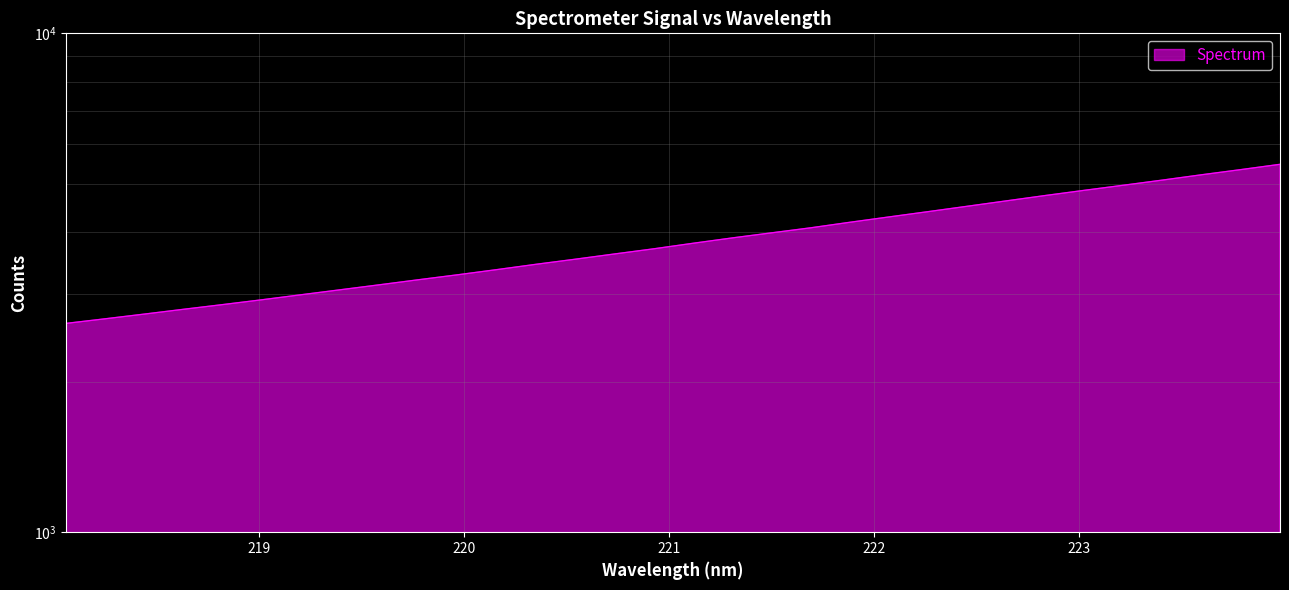

Reading right to left, transcribe all the data shown in this chart.

5463.5	5331.9	5206.9	5080.6	4961.0	4845.9	4731.0	4614.8	4501.1	4390.9	4284.8	4180.5	4075.1	3981.5	3889.7	3794.8	3699.5	3612.5	3526.4	3444.7	3361.2	3281.9	3207.7	3133.5	3062.3	2992.6	2924.1	2859.8	2798.5	2737.1	2678.3	2621.9